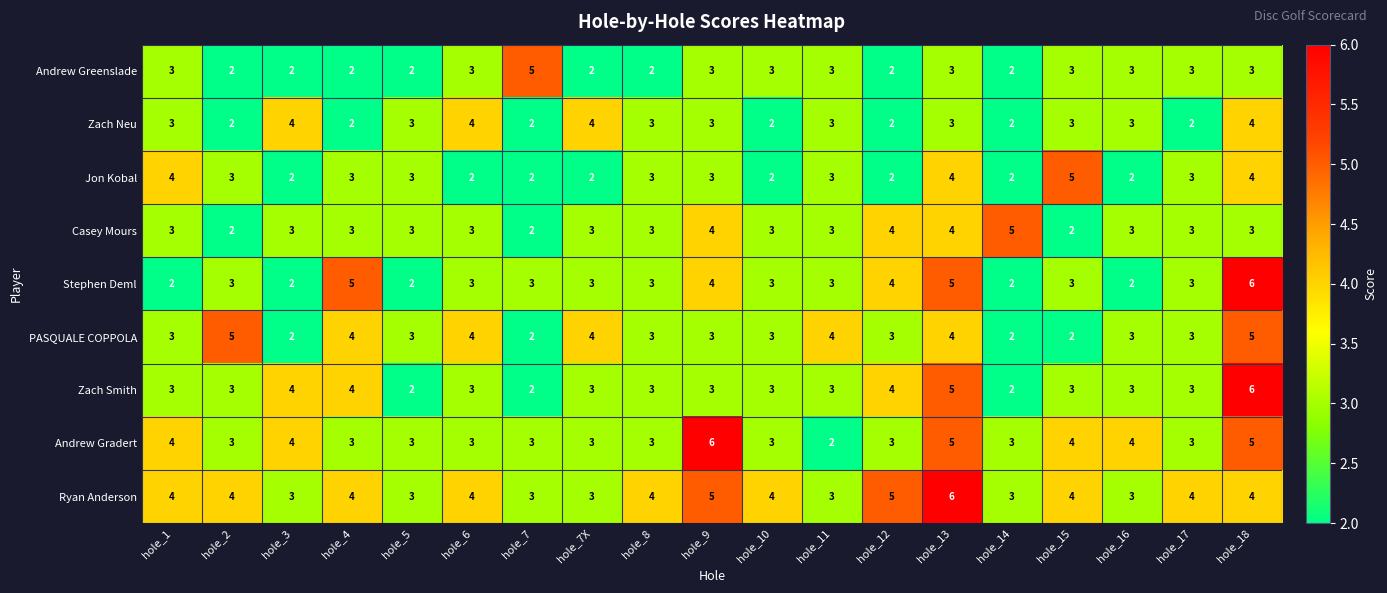

What is the maximum value for Stephen Deml?

6